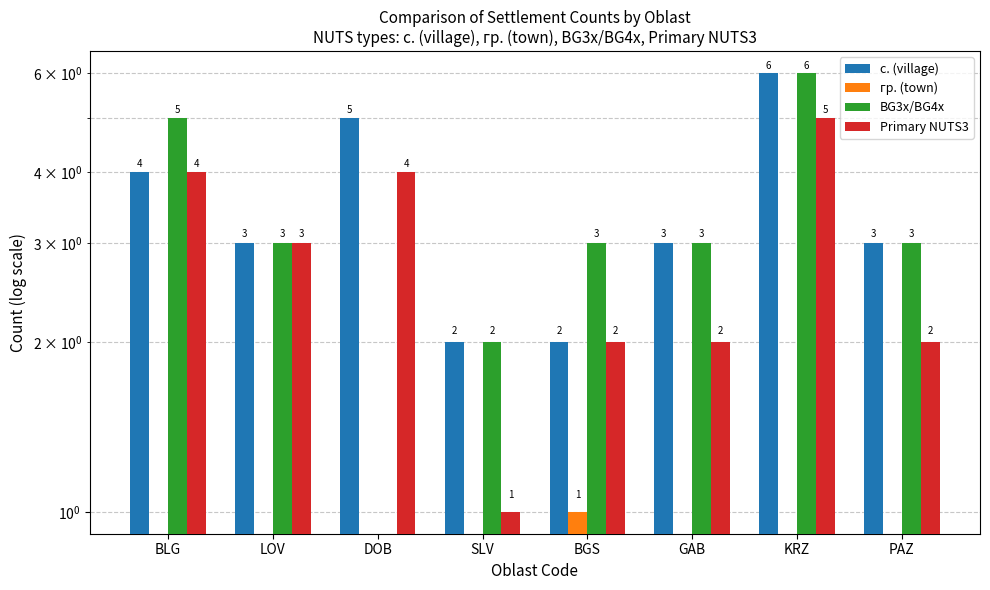

True or false: Primary NUTS3 has a value of 3 at LOV.

True